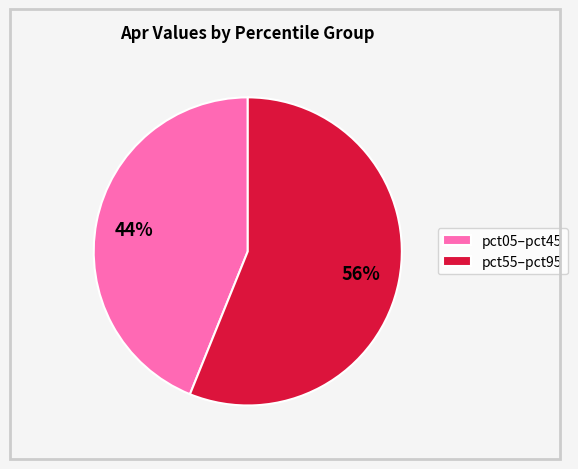

To the nearest percent, what percentage of the pie is pct55–pct95?

56%